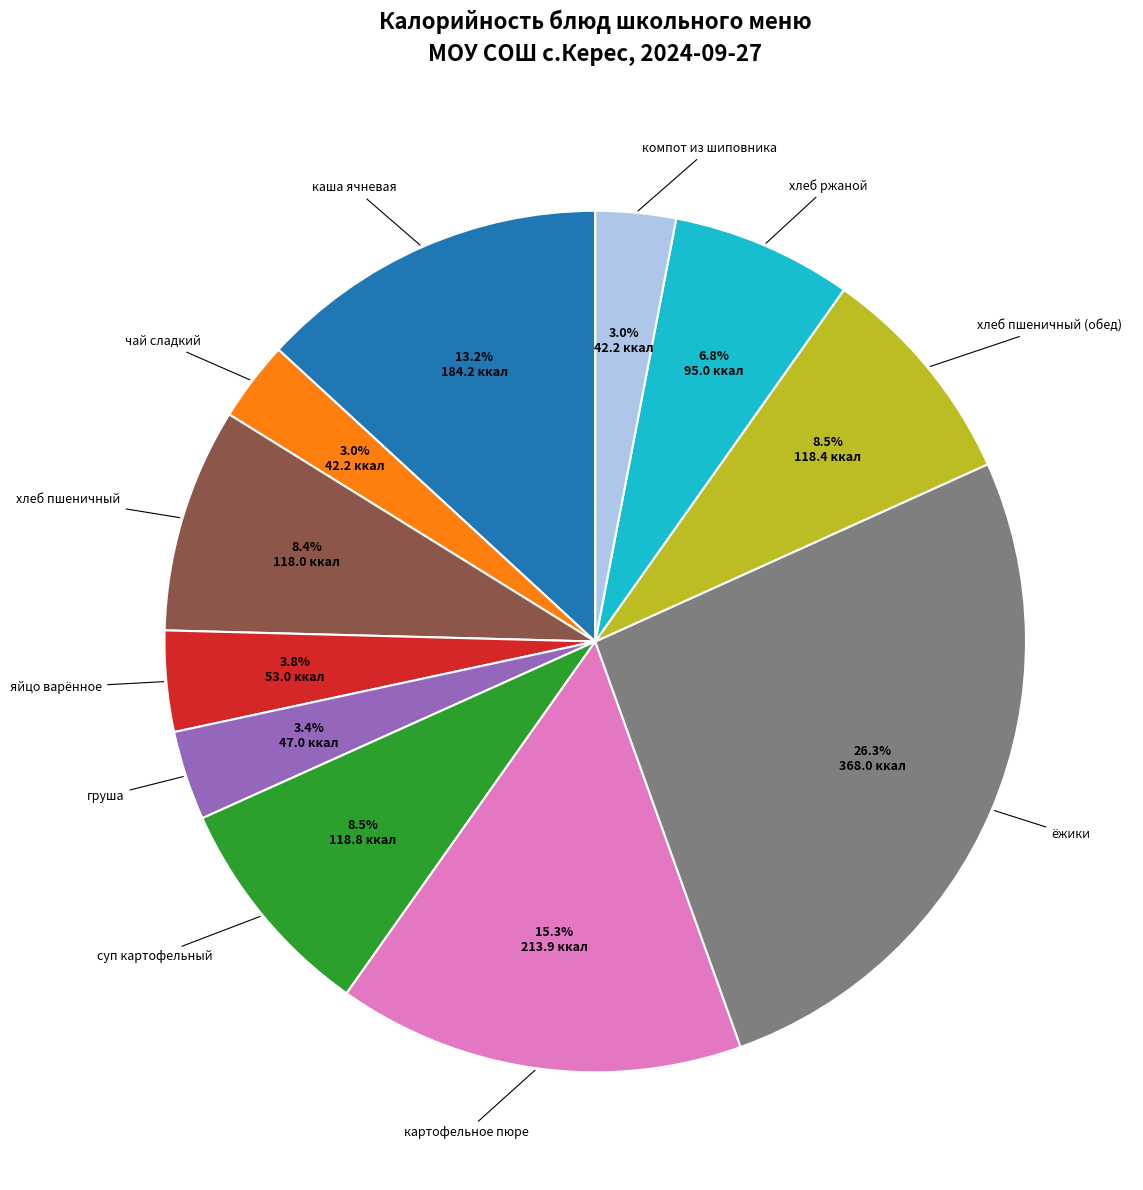

Does any single category account for the majority?

No